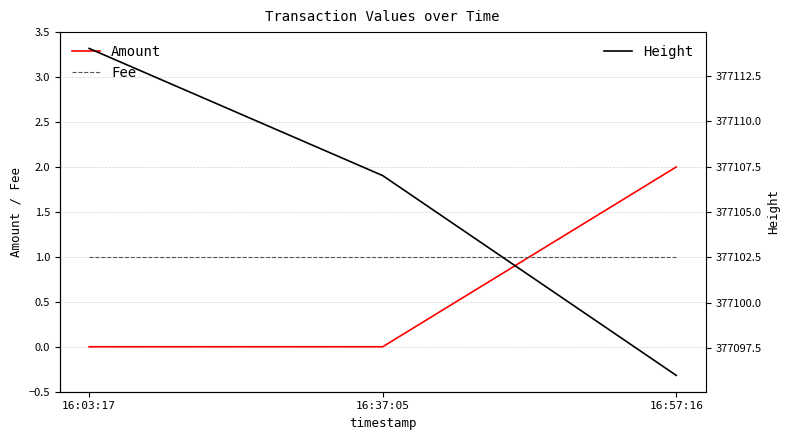

Is the value of Height at 16:37:05 greater than the value of Amount at 16:03:17?

Yes